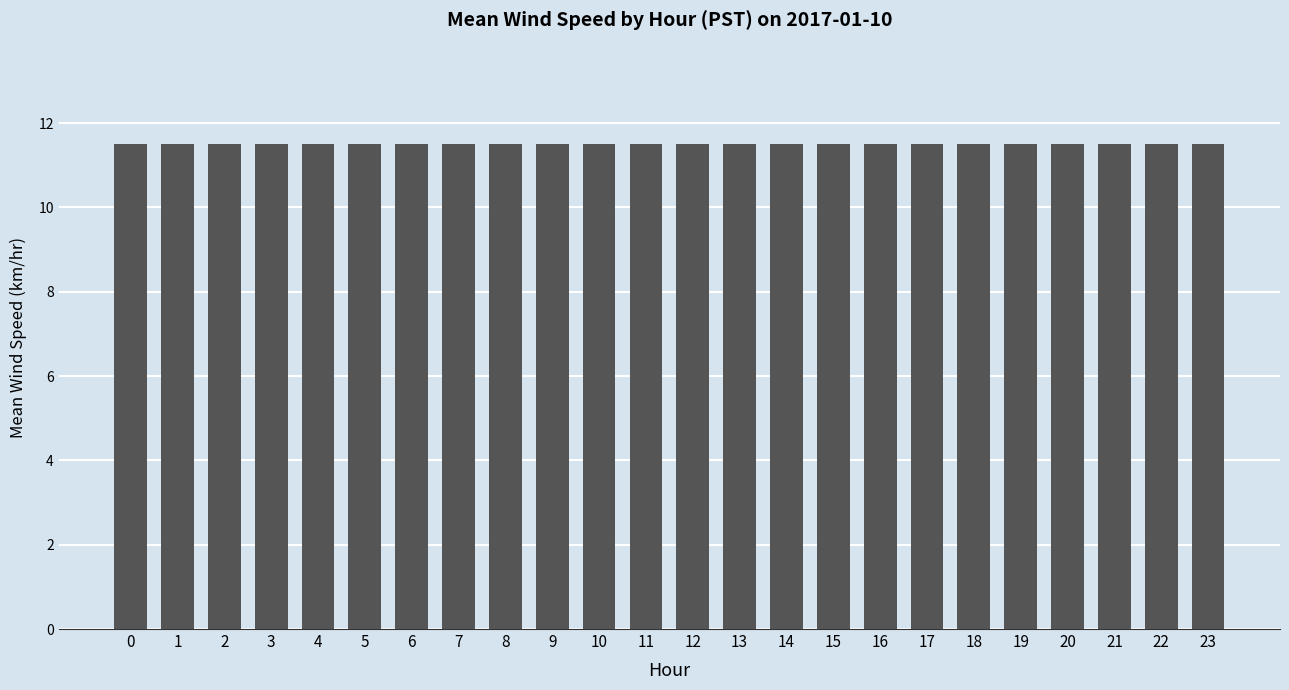

Does the chart contain any negative values?

No